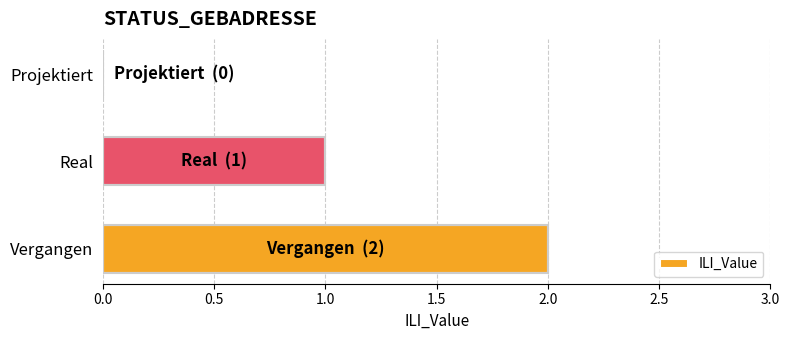

What is the change in value from Projektiert to Vergangen?

+2